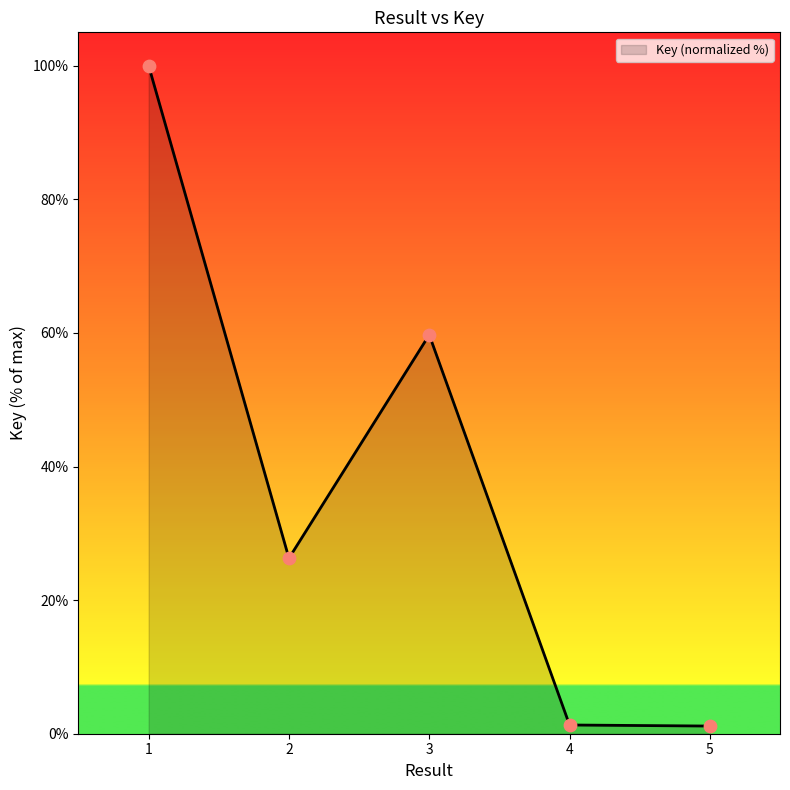

What is the change in value from 1 to 5?

-98.9